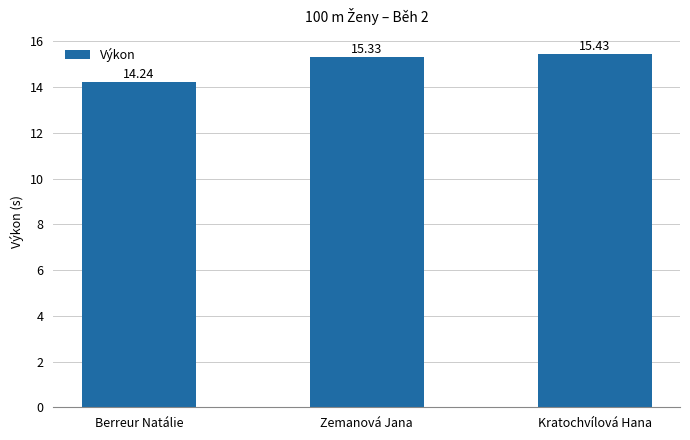

What is the minimum value shown in the chart?

14.2